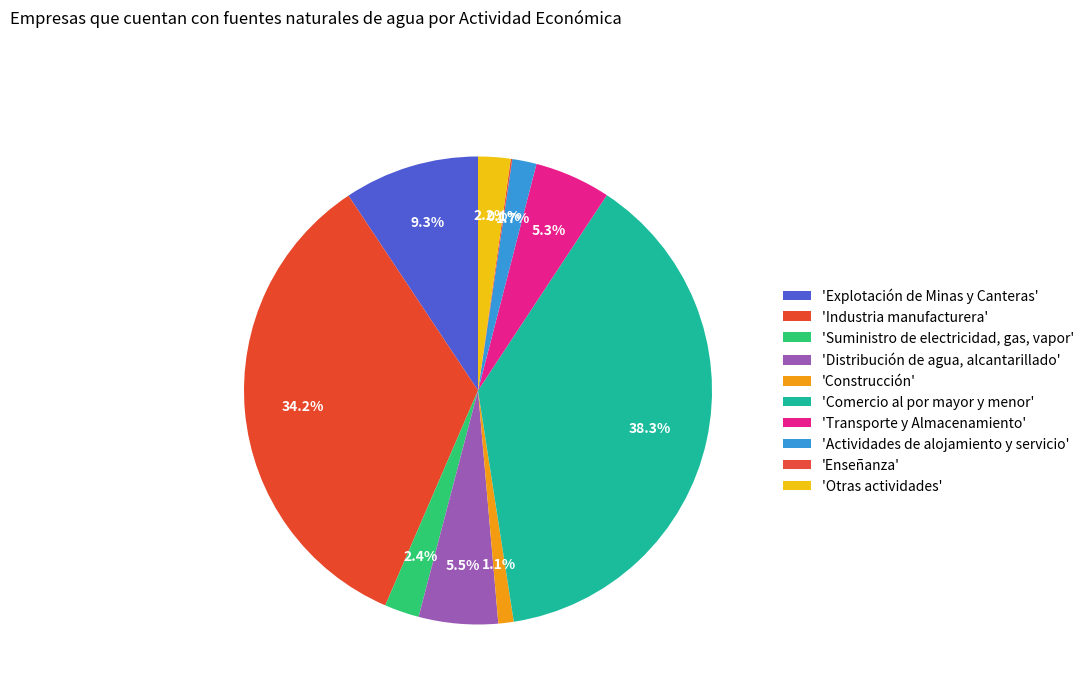

Which category has the biggest portion of the pie?

Comercio al por mayor y menor